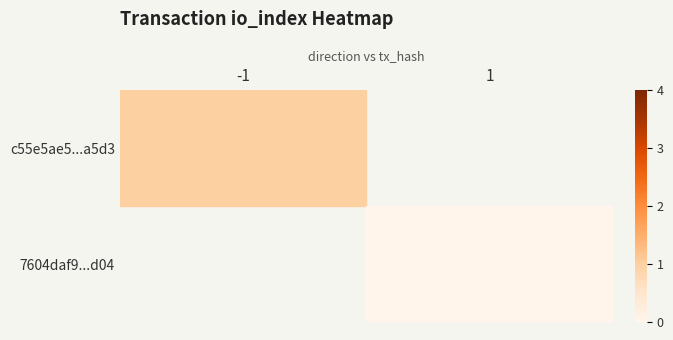

The c55e5ae5...a5d3 series shows 1.5 at -1. True or false?

False